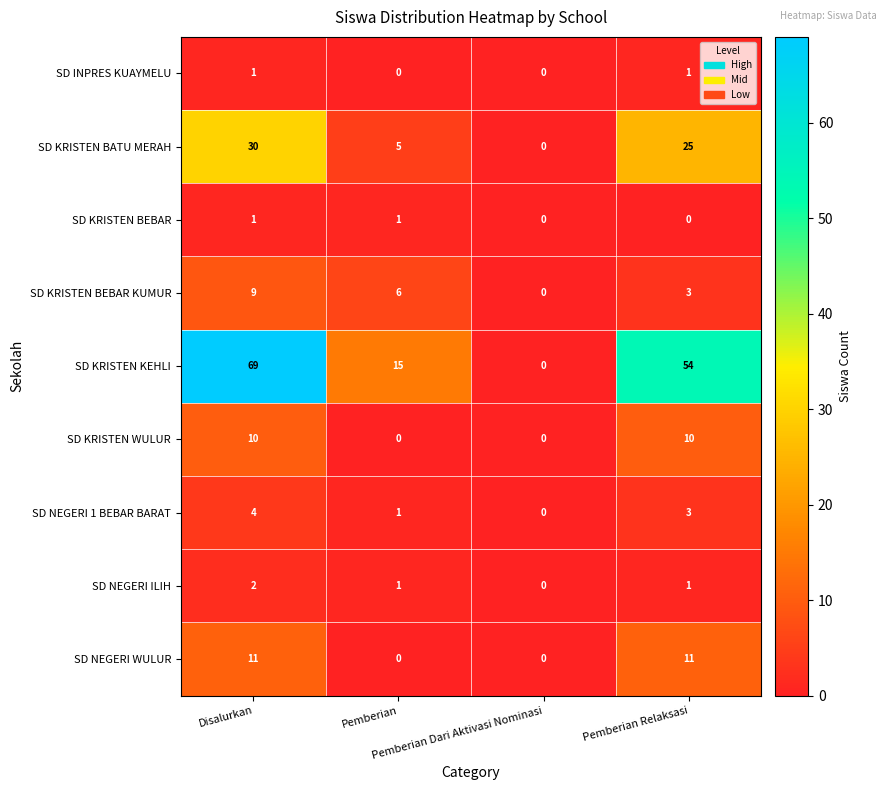

How many SD NEGERI WULUR values are between 0 and 11?

4